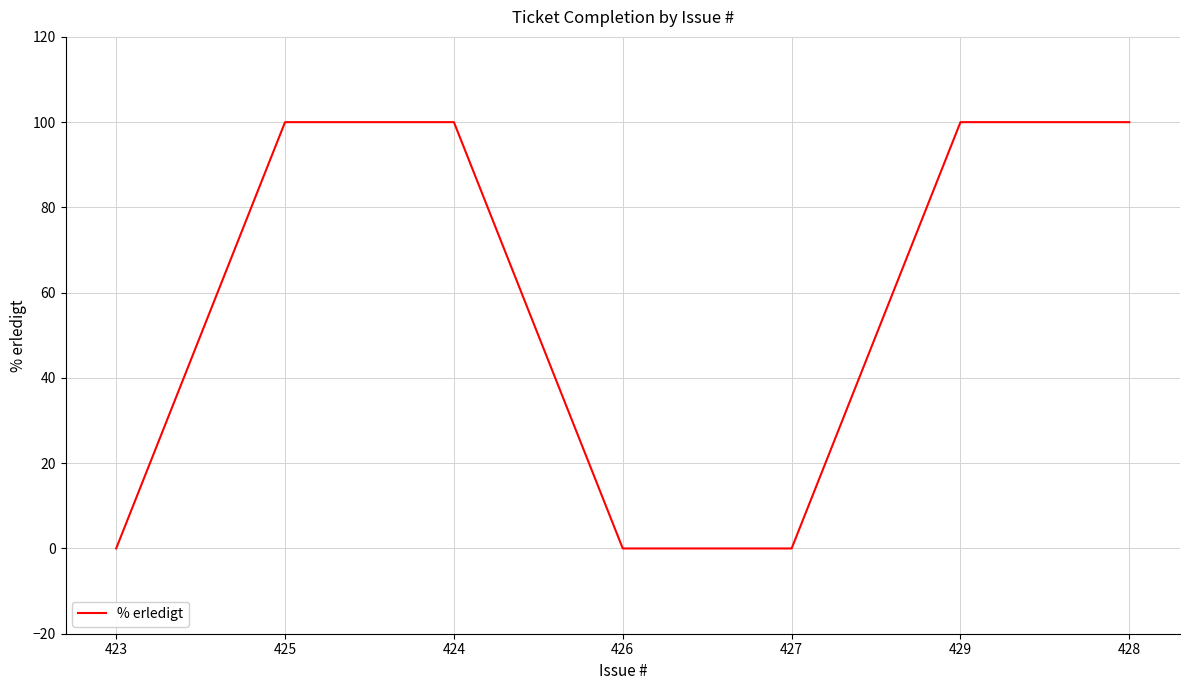

What is the maximum value shown in the chart?

100